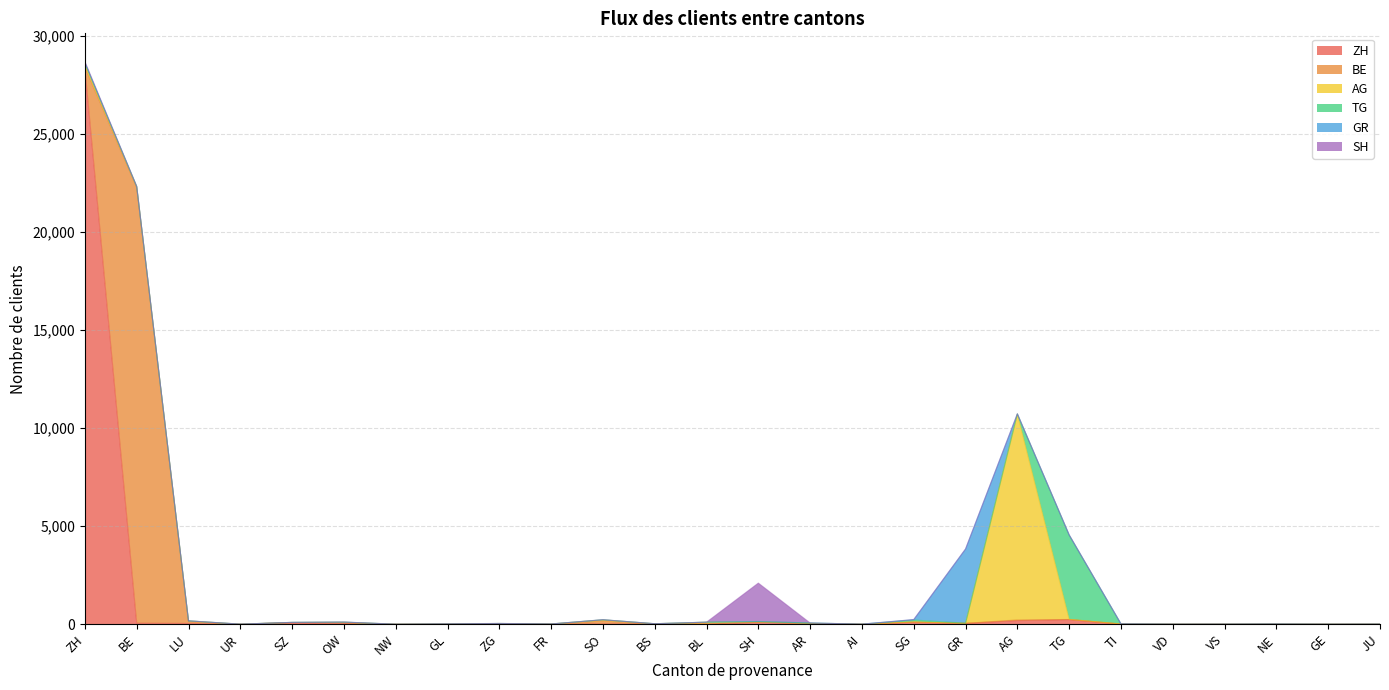

What is the average value of the AG series?

422